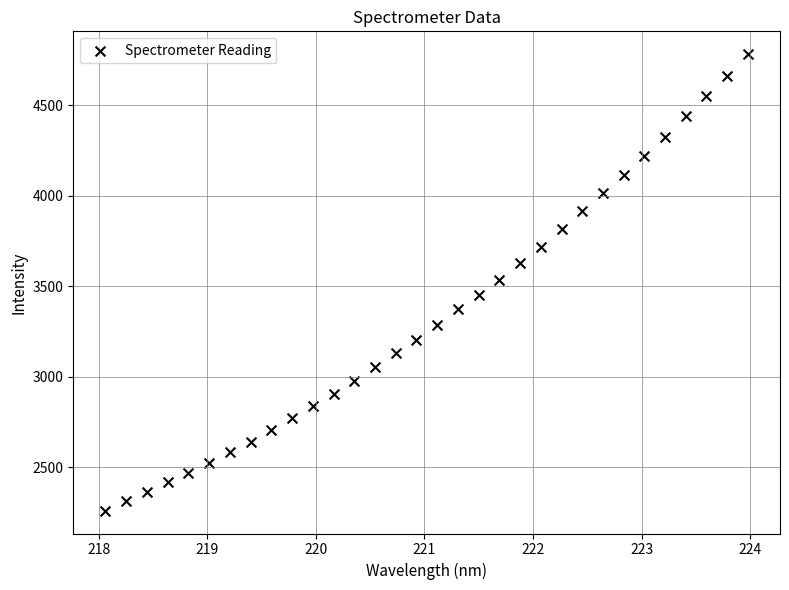

What is the range of X values (max minus min)?

5.9